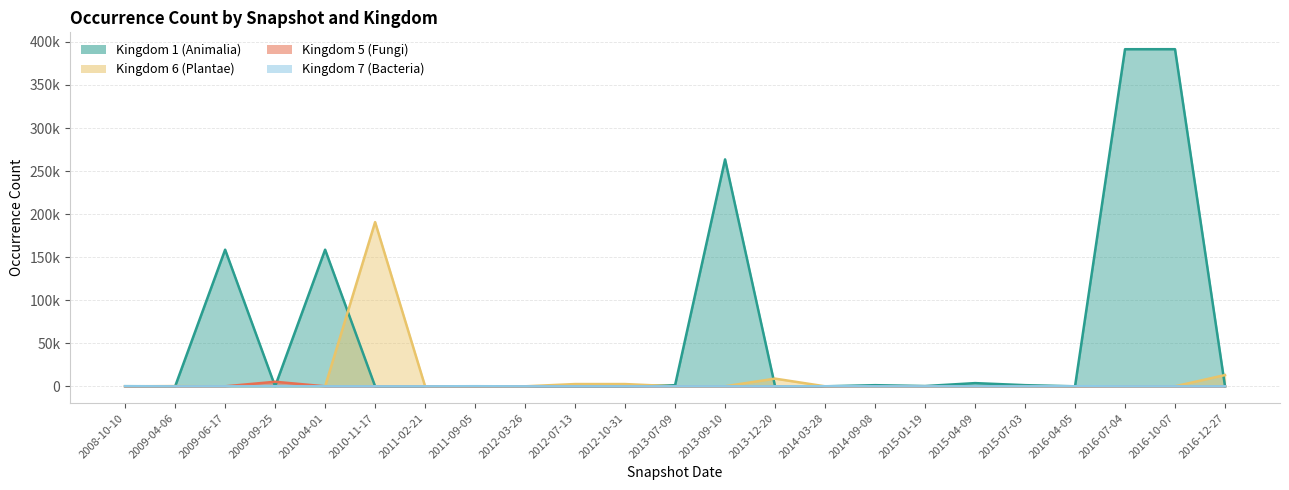

Which category has the highest value in the Kingdom 1 (Animalia) series?

2016-10-07